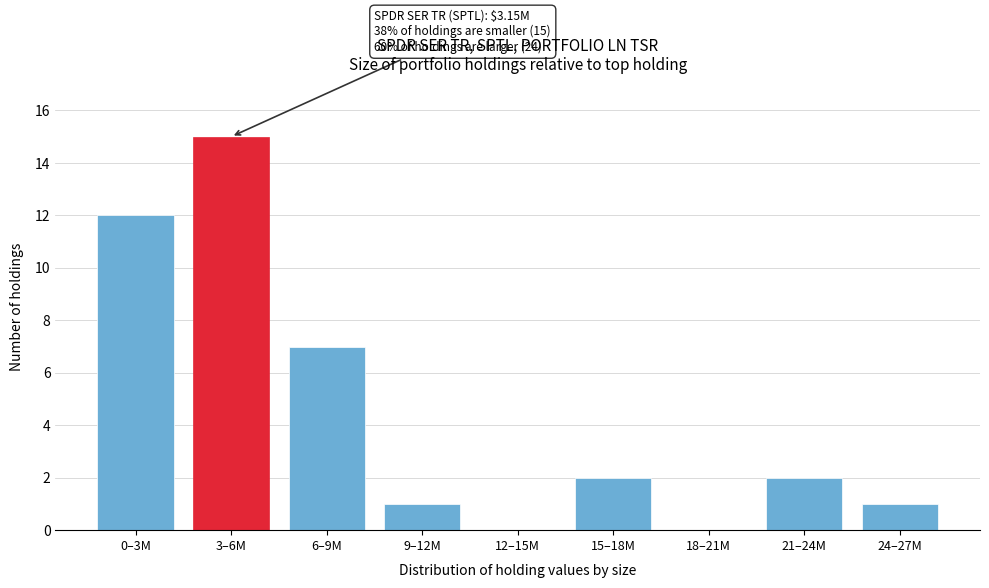

Reading left to right, list all the values displayed in this chart.

0–3M=12	3–6M=15	6–9M=7	9–12M=1	12–15M=0	15–18M=2	18–21M=0	21–24M=2	24–27M=1